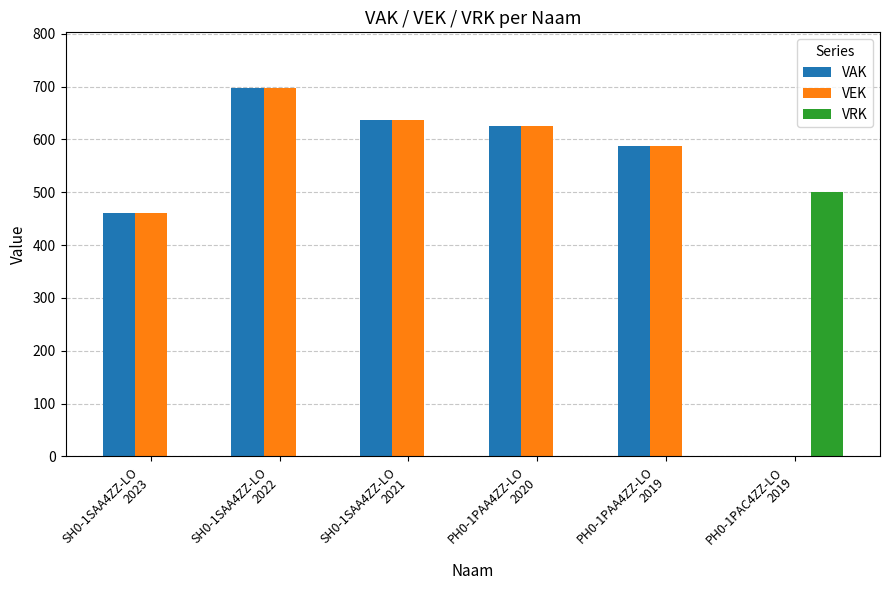

Count the number of categories in the chart.

6